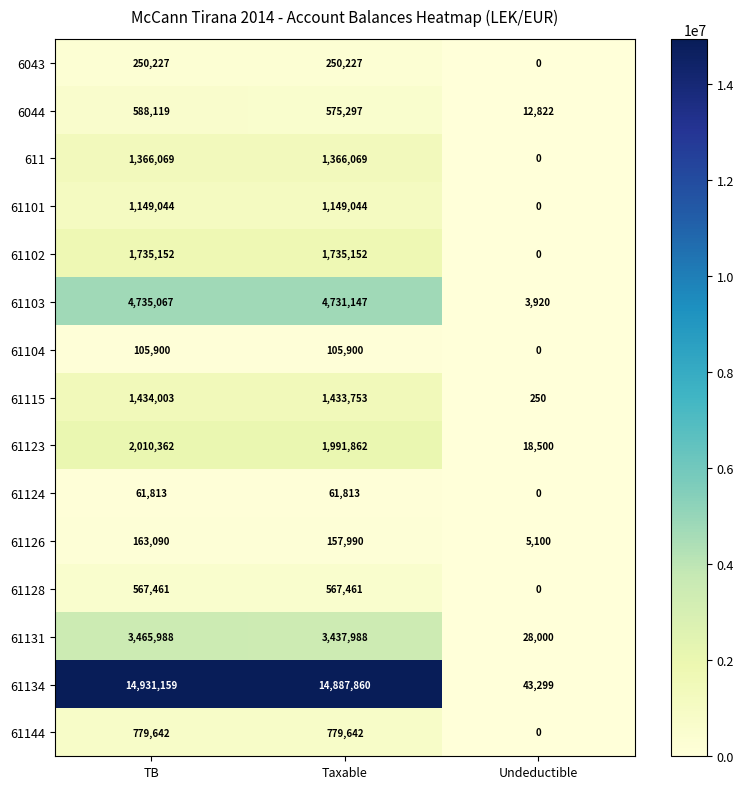

Count the number of categories in the chart.

3